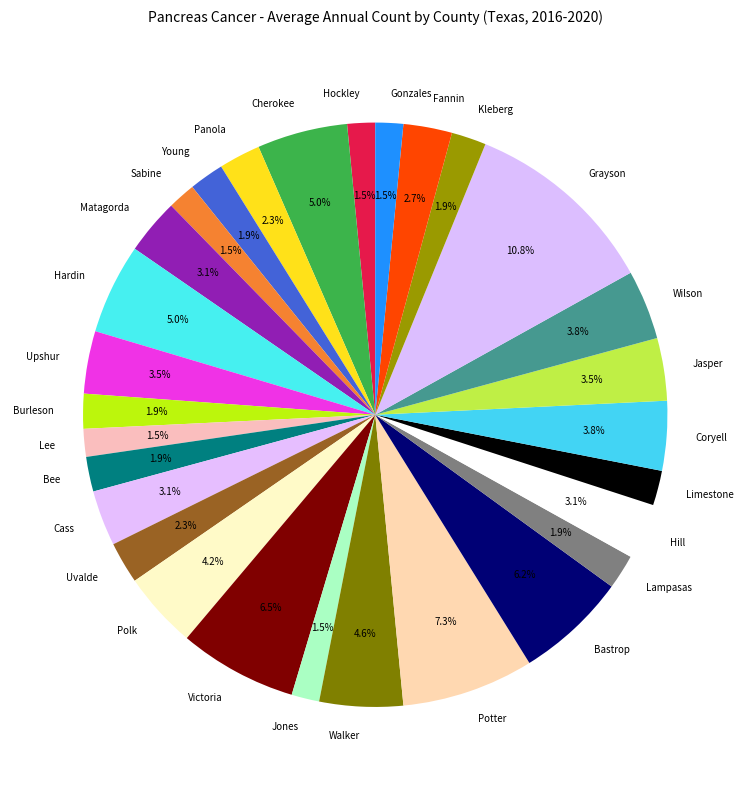

Approximately how many times larger is the value at Potter compared to Fannin?

2.7